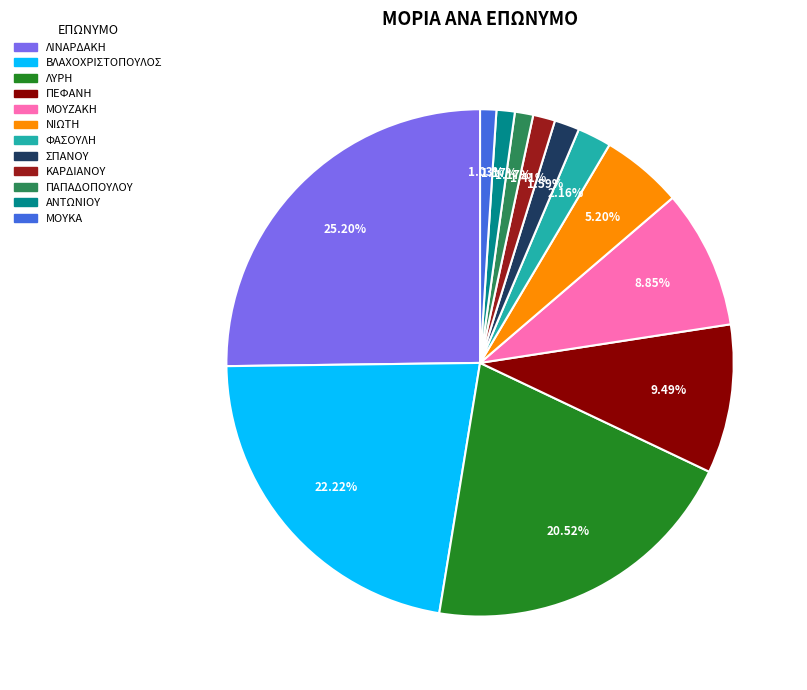

What is the total percentage of ΣΠΑΝΟΥ and ΜΟΥΚΑ?

2.6%